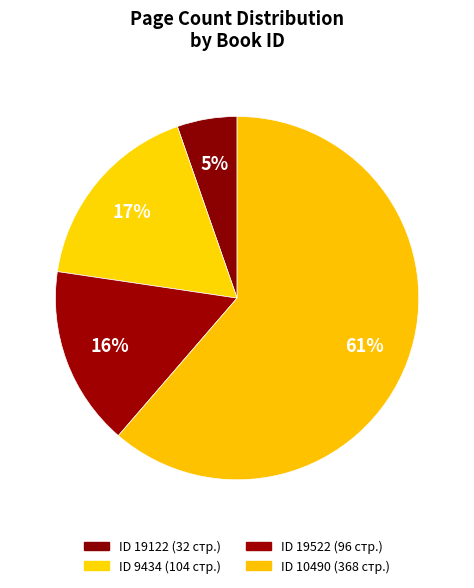

How many segments does this pie chart have?

4